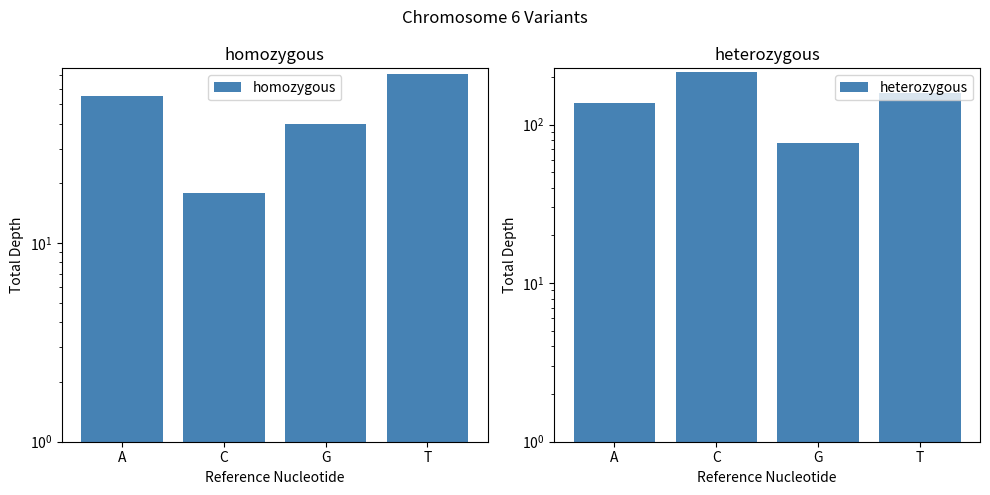

Between C and A, which is larger?

A